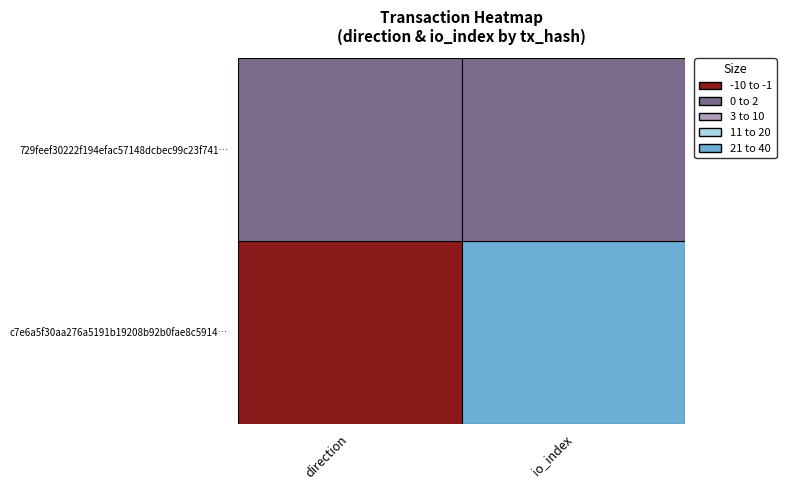

Is the value of 729feef30222f194efac57148dcbec99c23f741 at 0 greater than the value of c7e6a5f30aa276a5191b19208b92b0fae8c5914 at 1?

No